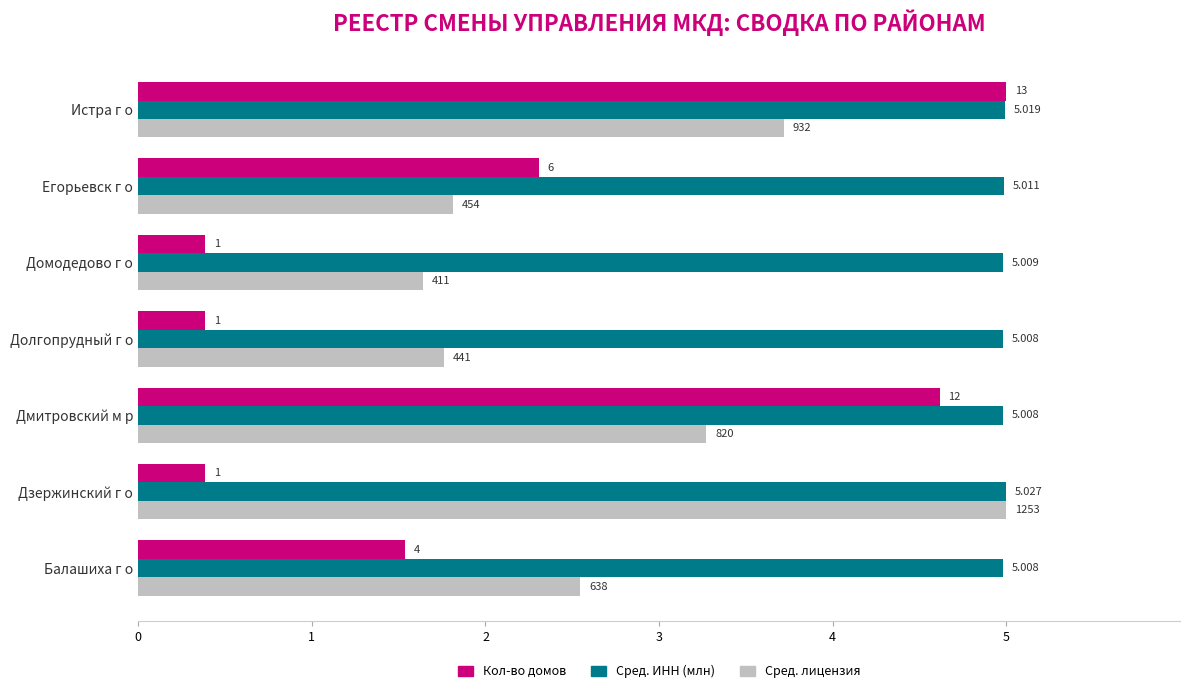

What are all the series names shown in the legend?

Кол-во домов, Сред. ИНН (млн), Сред. лицензия